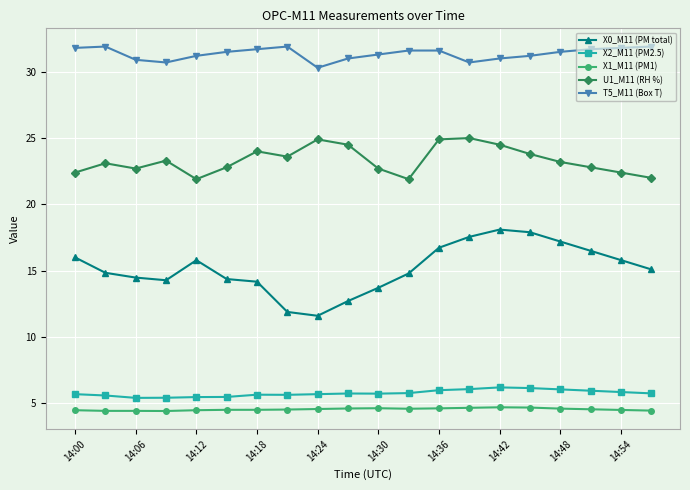

Rank the series by their maximum value, from highest to lowest.

T5_M11 (Box T), U1_M11 (RH %), X0_M11 (PM total), X2_M11 (PM2.5), X1_M11 (PM1)